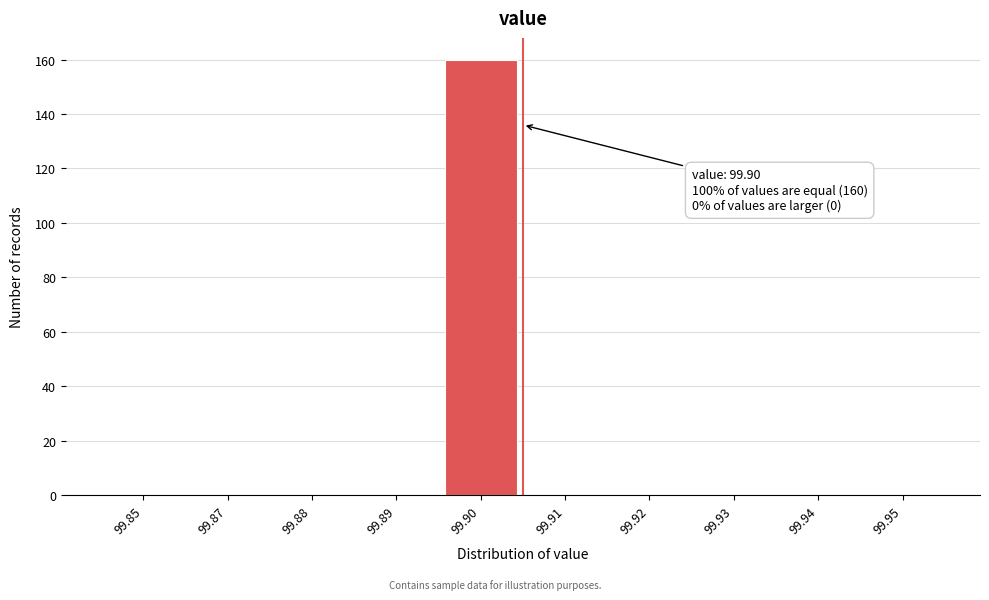

Reading left to right, transcribe all the data shown in this chart.

99.85=0	99.87=0	99.88=0	99.89=0	99.90=160	99.91=0	99.92=0	99.93=0	99.94=0	99.95=0